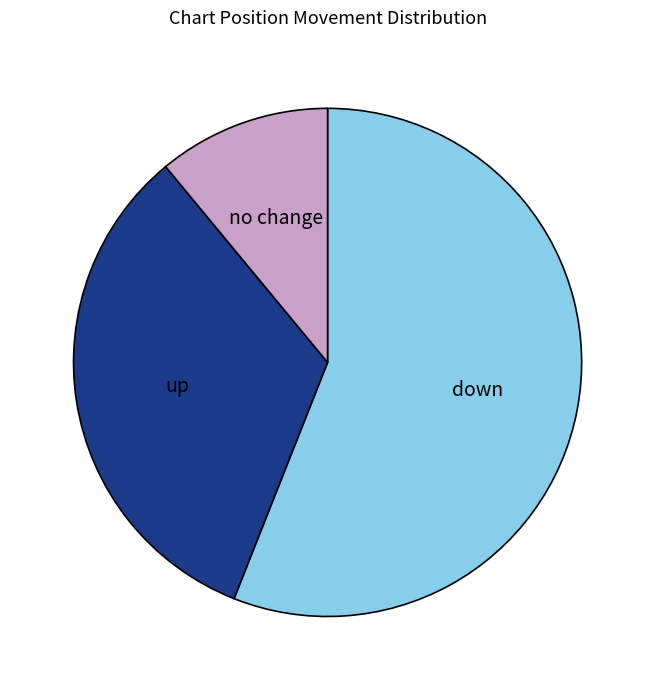

Rank the categories by value from highest to lowest.

down, up, no change